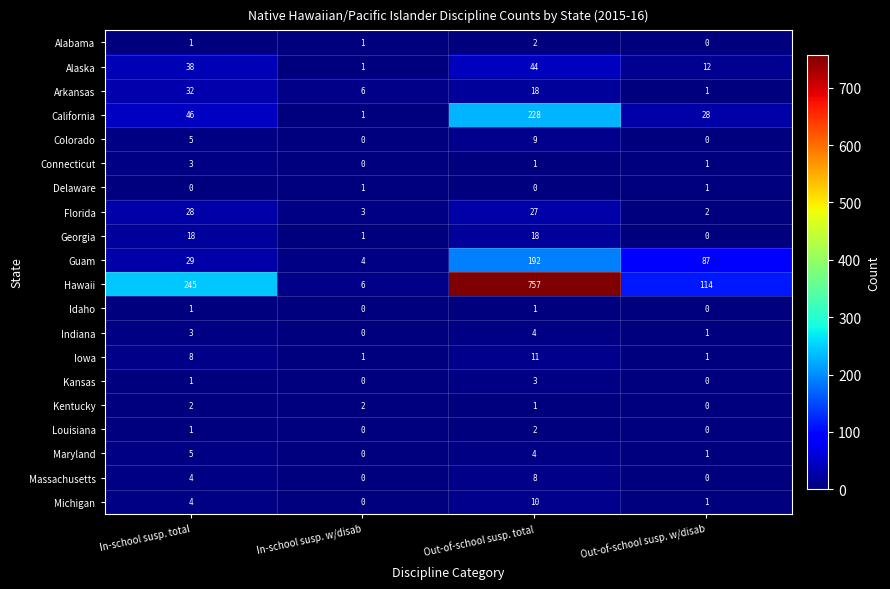

The value of Hawaii at Out-of-school susp. w/disab is 152. True or false?

False